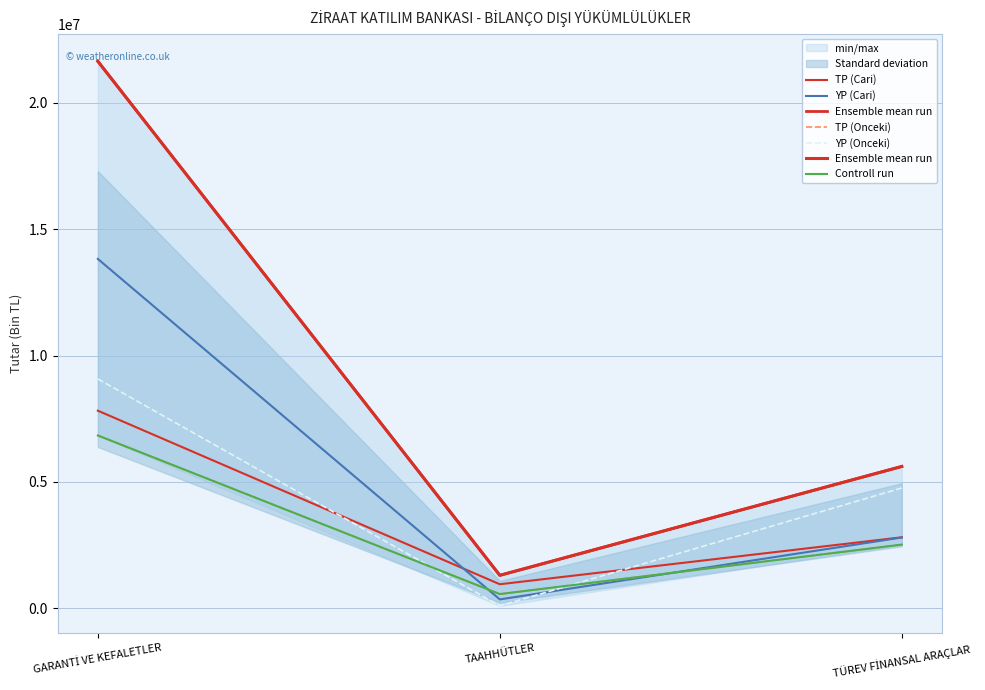

How many series are shown in this chart?

6